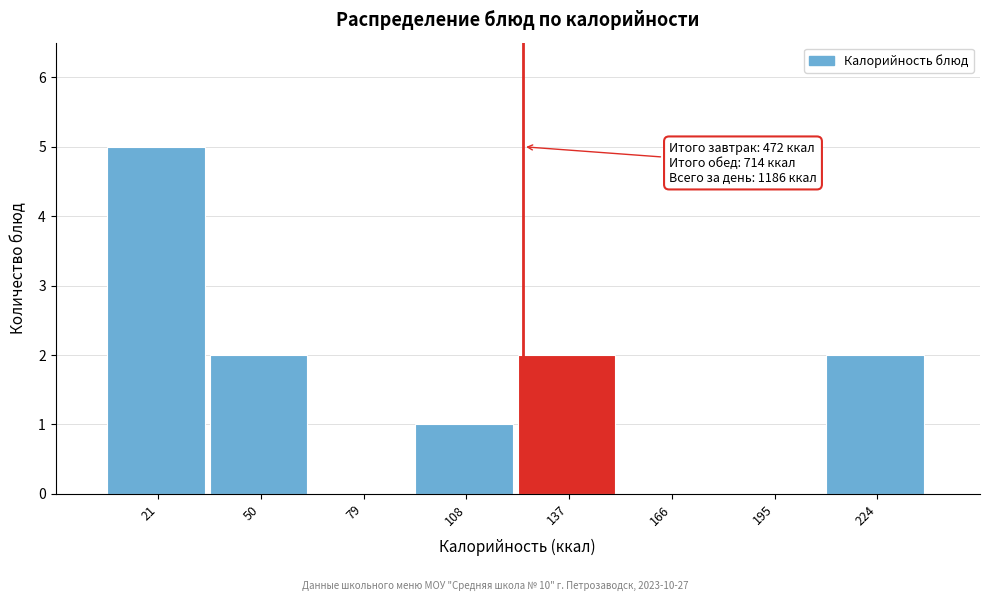

Reading left to right, list all the values displayed in this chart.

21=5	50=2	79=0	108=1	137=2	166=0	195=0	224=2